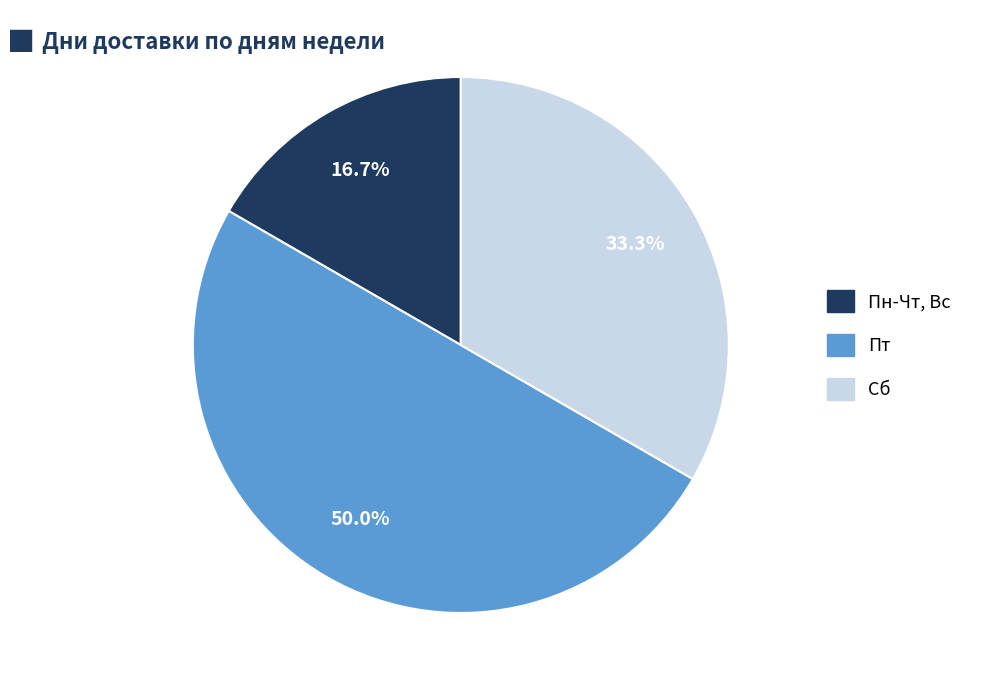

Rank the categories by value from lowest to highest.

Пн-Чт, Вс, Сб, Пт